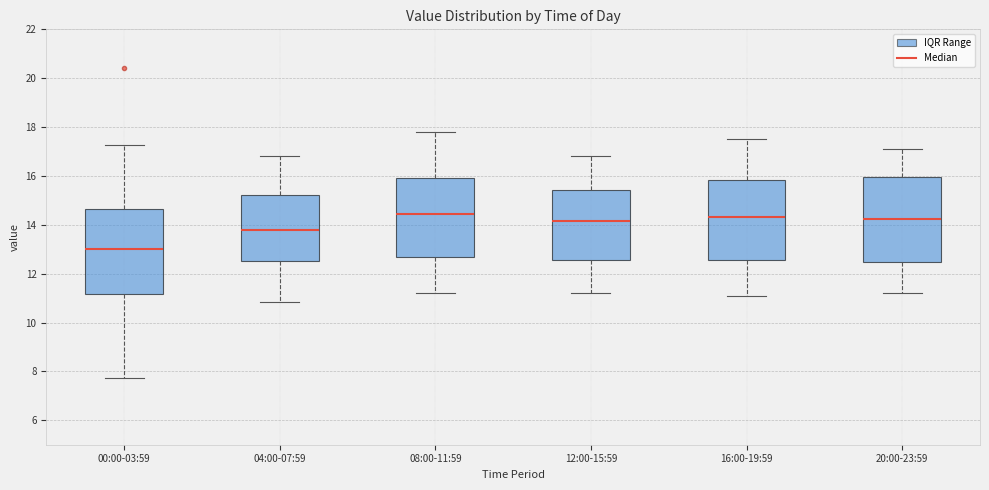

Reading left to right, transcribe this box plot: for each box, give where its median line is, the range the box spans, and where its two whiskers end, as read against the y-axis. The values are not printed on the chart, so give them approximately, as read against the axis.

00:00-03:59: median 13.0, box 11.2 to 14.6, whiskers 7.8 to 17.2
04:00-07:59: median 13.8, box 12.6 to 15.2, whiskers 10.8 to 16.8
08:00-11:59: median 14.4, box 12.6 to 16.0, whiskers 11.2 to 17.8
12:00-15:59: median 14.2, box 12.6 to 15.4, whiskers 11.2 to 16.8
16:00-19:59: median 14.4, box 12.6 to 15.8, whiskers 11.2 to 17.6
20:00-23:59: median 14.2, box 12.4 to 16.0, whiskers 11.2 to 17.2